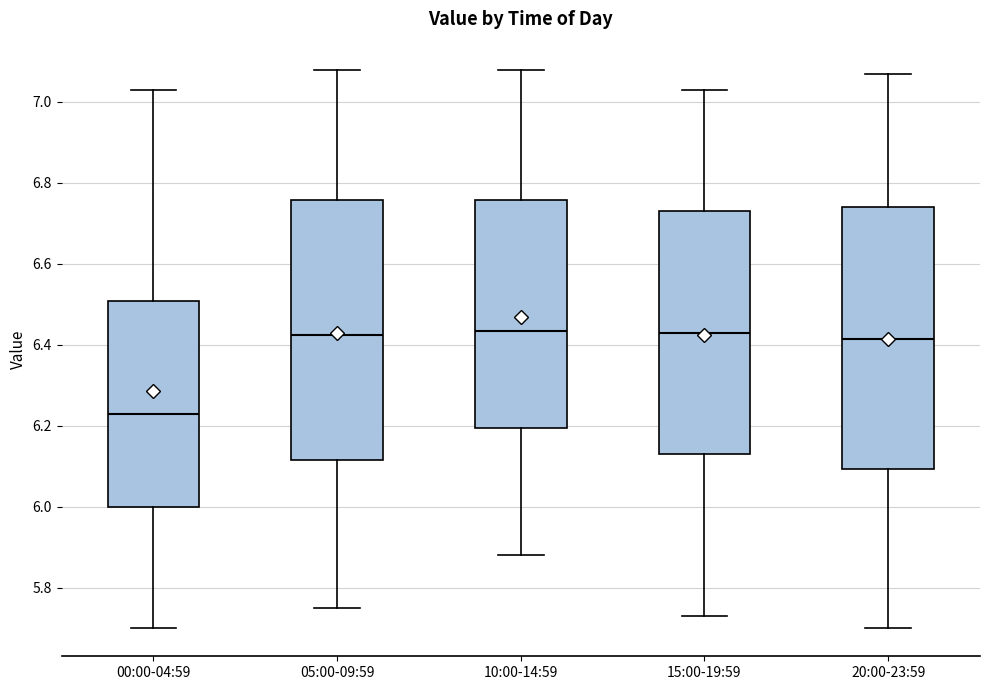

Reading left to right, read every box against the y-axis: the position of its median line, the range the box covers, and the ends of its whiskers. The values are not printed on the chart, so give them approximately, as read against the axis.

00:00-04:59: median 6.24, box 6.00 to 6.50, whiskers 5.70 to 7.04
05:00-09:59: median 6.42, box 6.12 to 6.76, whiskers 5.76 to 7.08
10:00-14:59: median 6.44, box 6.20 to 6.76, whiskers 5.88 to 7.08
15:00-19:59: median 6.44, box 6.14 to 6.74, whiskers 5.74 to 7.04
20:00-23:59: median 6.42, box 6.10 to 6.74, whiskers 5.70 to 7.08